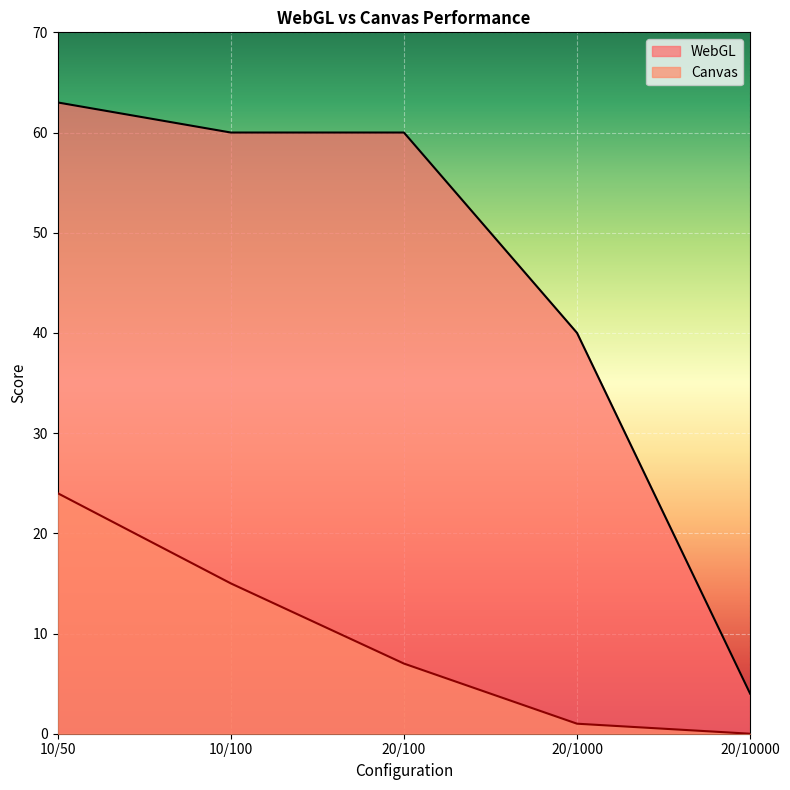

True or false: WebGL has more than 0 points higher than both neighbors.

False